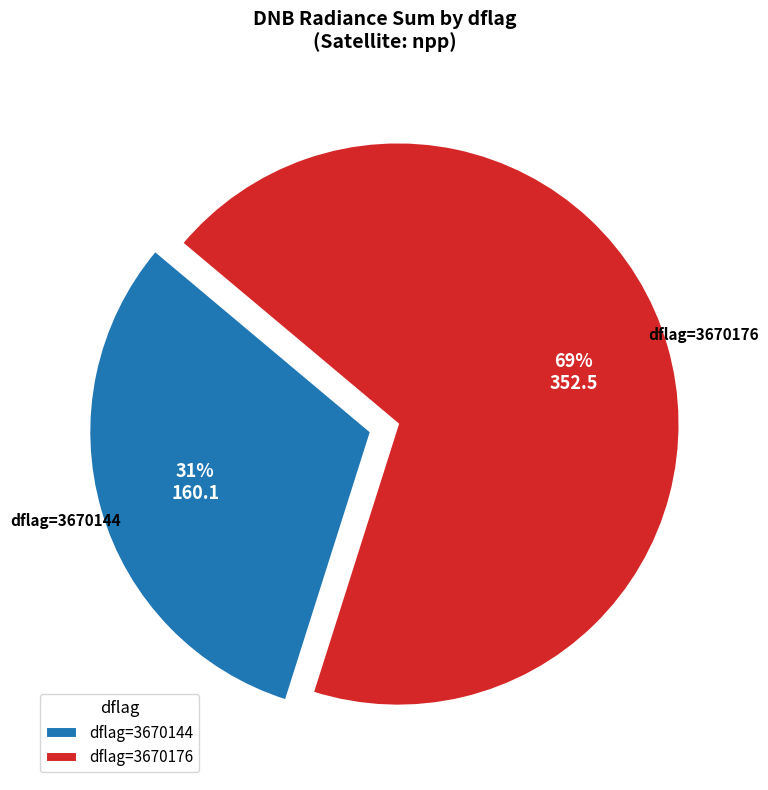

What percentage is the dflag=3670144 slice, to the nearest percent?

31%